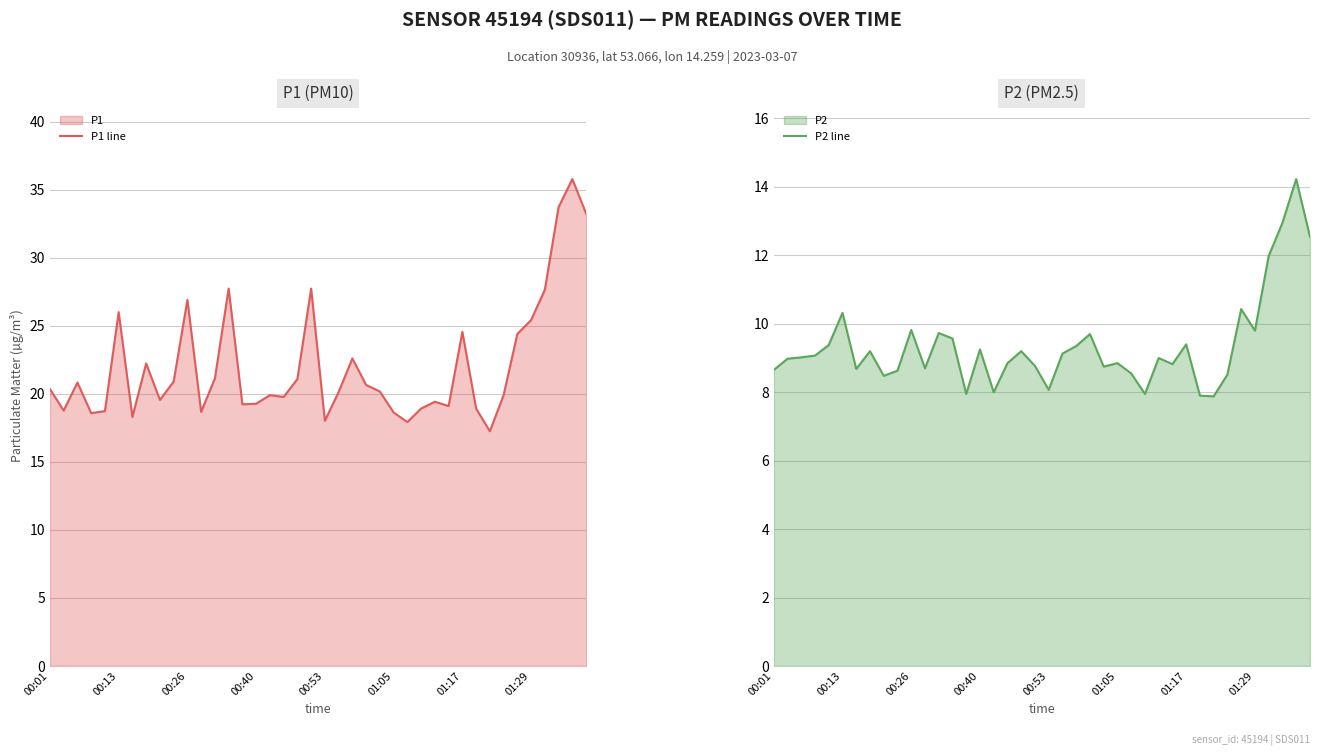

Is it true that P1 line equals 19.3 at 00:40?

True